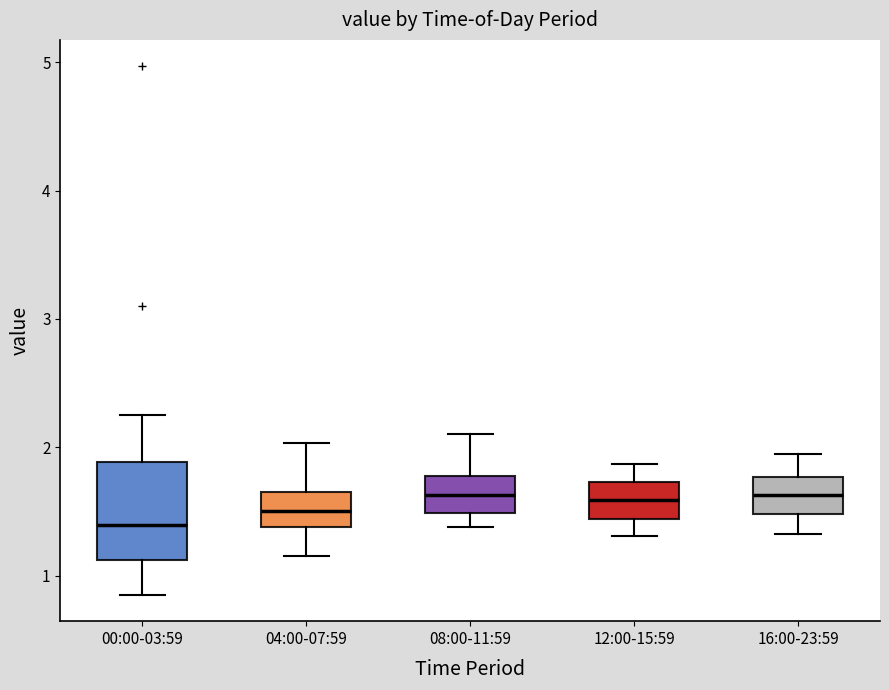

Reading left to right, transcribe this box plot: for each box, give where its median line is, the range the box spans, and where its two whiskers end, as read against the y-axis. The values are not printed on the chart, so give them approximately, as read against the axis.

00:00-03:59: median 1.4, box 1.1 to 1.9, whiskers 0.9 to 2.3
04:00-07:59: median 1.5, box 1.4 to 1.6, whiskers 1.2 to 2.0
08:00-11:59: median 1.6, box 1.5 to 1.8, whiskers 1.4 to 2.1
12:00-15:59: median 1.6, box 1.4 to 1.7, whiskers 1.3 to 1.9
16:00-23:59: median 1.6, box 1.5 to 1.8, whiskers 1.3 to 2.0